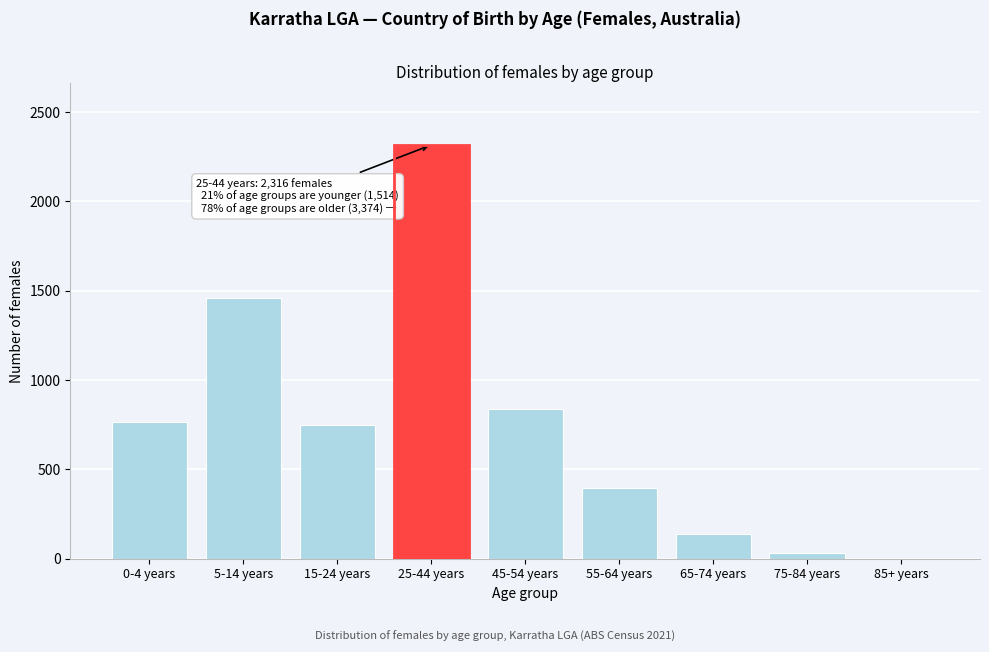

What is the approximate value at 65-74 years, to the nearest 100?

100